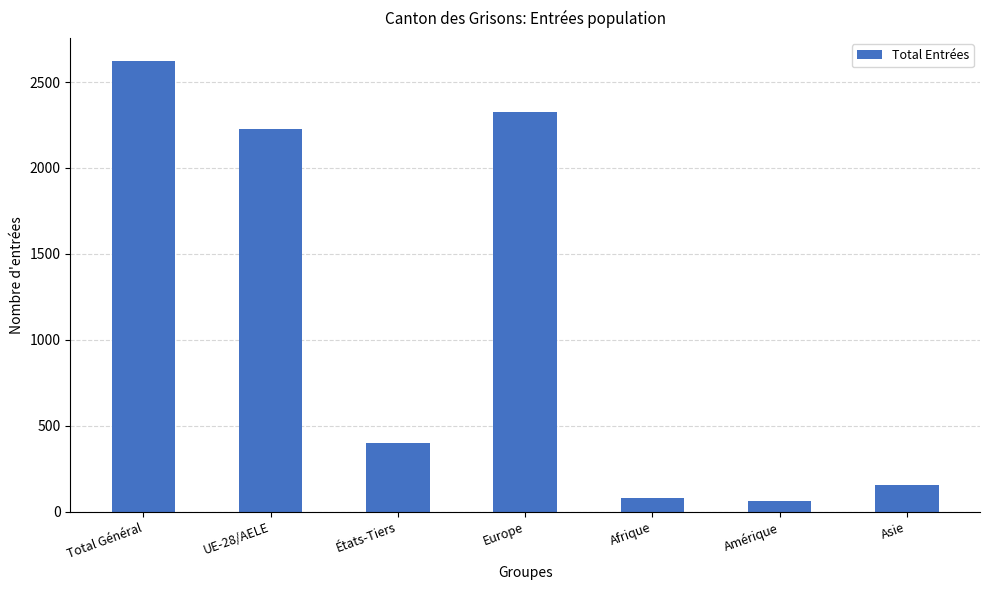

The value at UE-28/AELE is 3103. True or false?

False